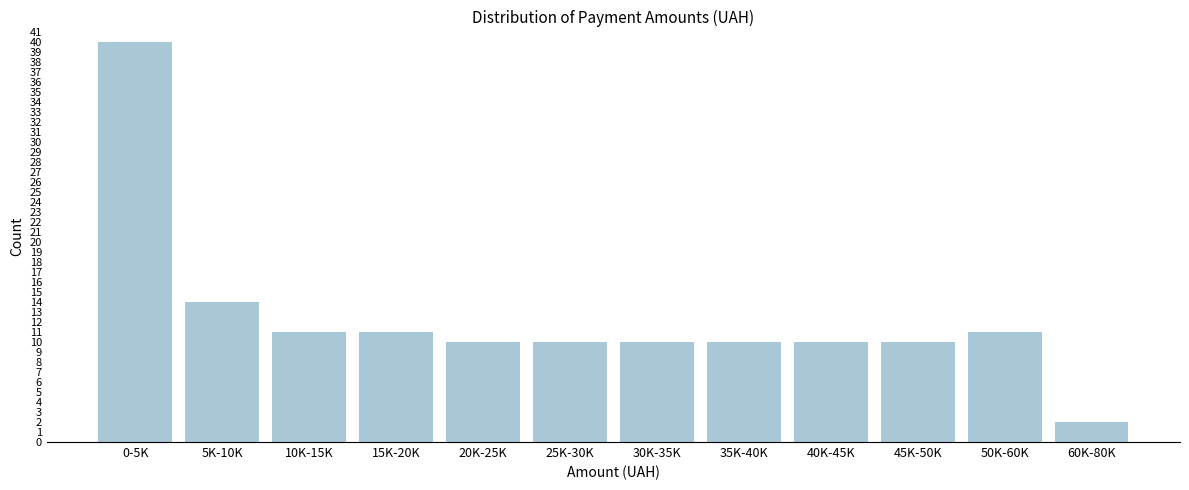

Reading left to right, transcribe all the data shown in this chart.

40	14	11	11	10	10	10	10	10	10	11	2